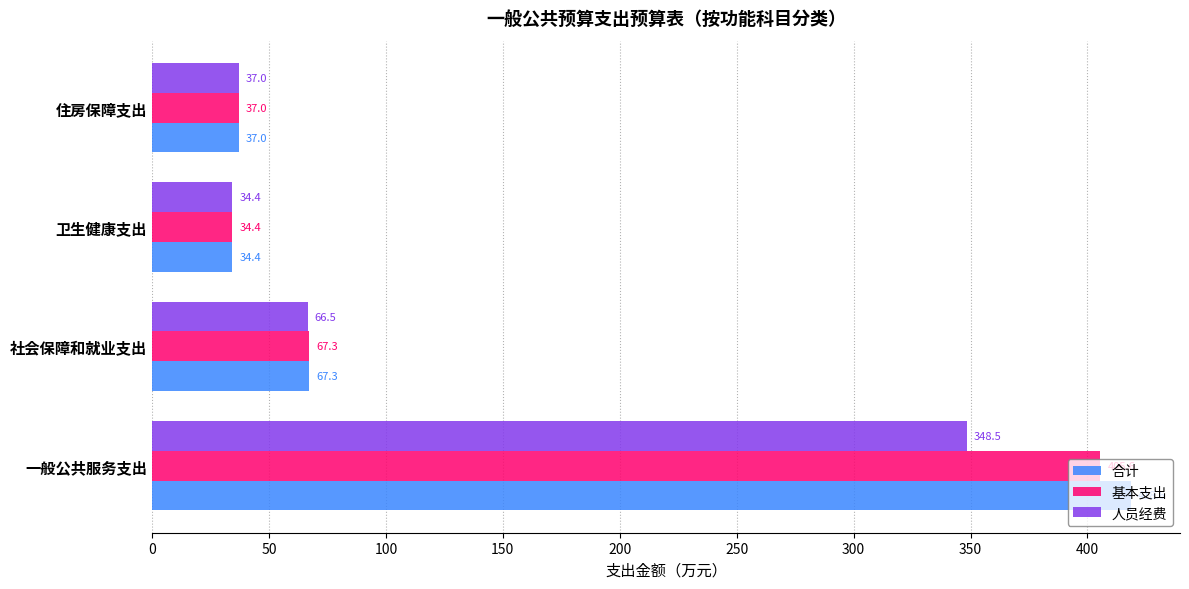

Read the 人员经费 value at 住房保障支出.

37.0